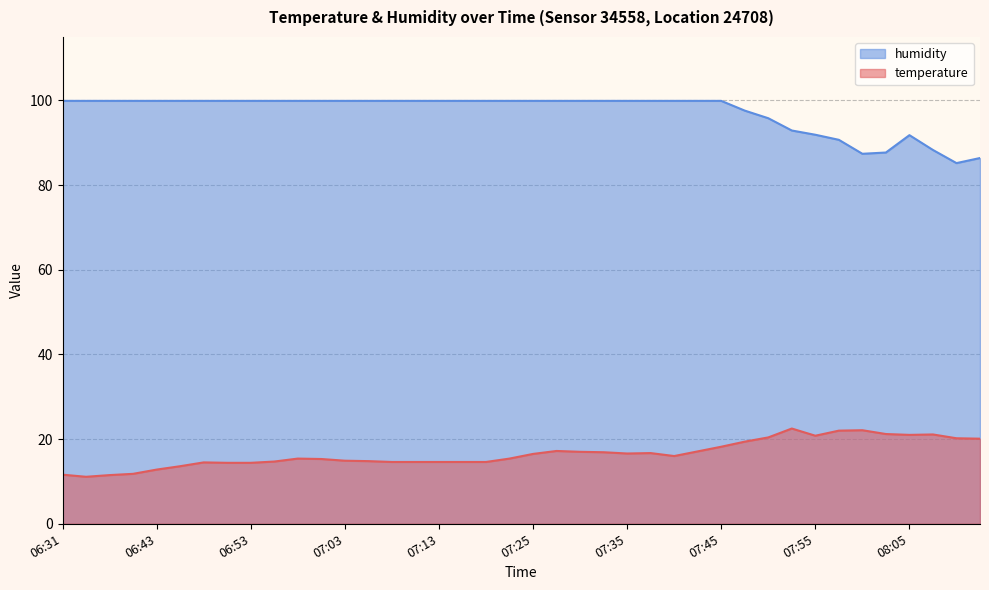

Reading right to left, list all the values displayed in this chart.

temperature: 20.1	20.2	21.1	21.0	21.2	22.1	22.0	20.8	22.5	20.4	19.4	18.2	17.1	16.0	16.7	16.6	16.9	17.0	17.2	16.5	15.4	14.6	14.6	14.6	14.6	14.6	14.8	14.9	15.3	15.4	14.7	14.4	14.4	14.5	13.6	12.8	11.8	11.5	11.1	11.6
humidity: 86.4	85.2	88.3	91.8	87.7	87.4	90.7	91.9	92.9	95.8	97.6	99.9	99.9	99.9	99.9	99.9	99.9	99.9	99.9	99.9	99.9	99.9	99.9	99.9	99.9	99.9	99.9	99.9	99.9	99.9	99.9	99.9	99.9	99.9	99.9	99.9	99.9	99.9	99.9	99.9